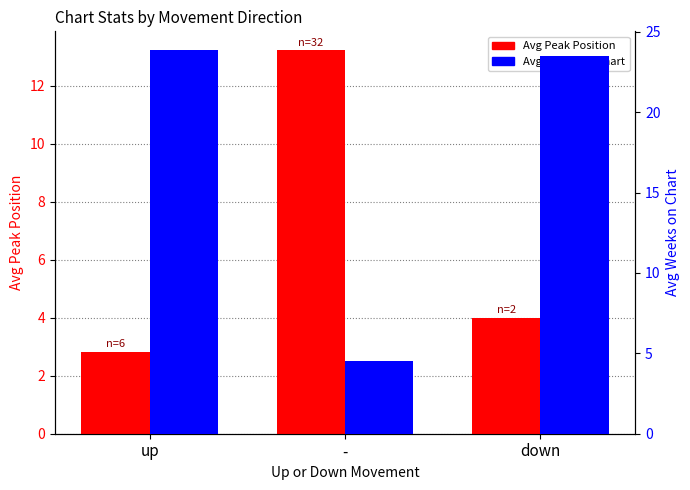

How many distinct data groups are displayed?

2